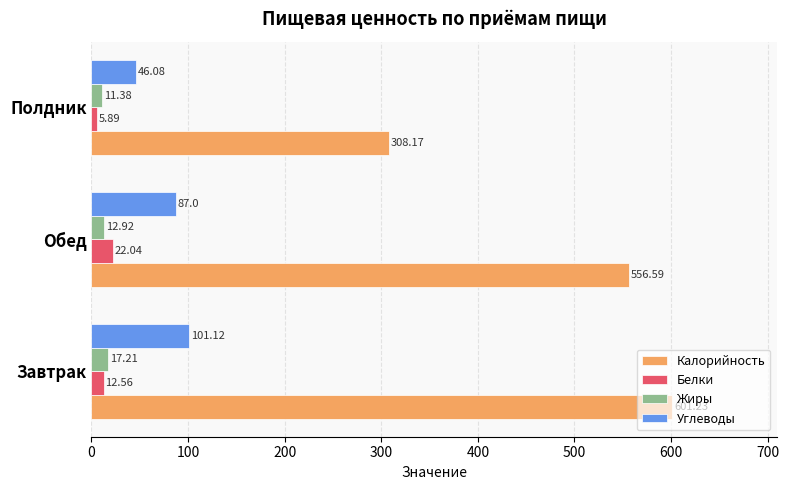

Which series has the largest range (max minus min)?

Калорийность